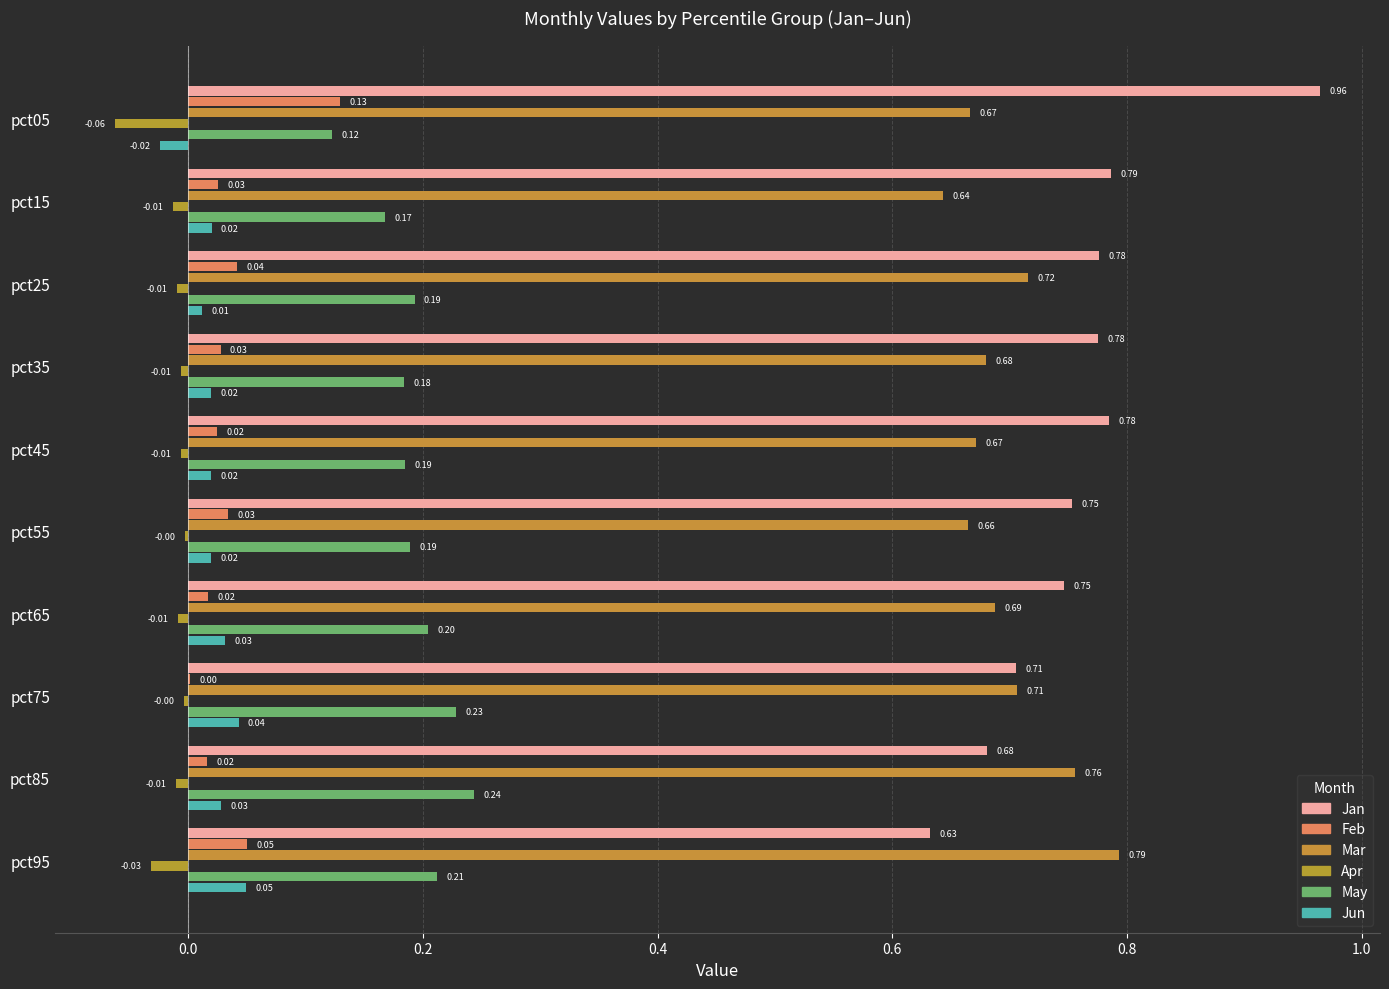

Reading left to right, what are all the values shown in this chart?

Jan: pct05=1.0	pct15=0.8	pct25=0.8	pct35=0.8	pct45=0.8	pct55=0.8	pct65=0.7	pct75=0.7	pct85=0.7	pct95=0.6
Feb: pct05=0.1	pct15=0.0	pct25=0.0	pct35=0.0	pct45=0.0	pct55=0.0	pct65=0.0	pct75=0.0	pct85=0.0	pct95=0.1
Mar: pct05=0.7	pct15=0.6	pct25=0.7	pct35=0.7	pct45=0.7	pct55=0.7	pct65=0.7	pct75=0.7	pct85=0.8	pct95=0.8
Apr: pct05=-0.1	pct15=-0.0	pct25=-0.0	pct35=-0.0	pct45=-0.0	pct55=-0.0	pct65=-0.0	pct75=-0.0	pct85=-0.0	pct95=-0.0
May: pct05=0.1	pct15=0.2	pct25=0.2	pct35=0.2	pct45=0.2	pct55=0.2	pct65=0.2	pct75=0.2	pct85=0.2	pct95=0.2
Jun: pct05=-0.0	pct15=0.0	pct25=0.0	pct35=0.0	pct45=0.0	pct55=0.0	pct65=0.0	pct75=0.0	pct85=0.0	pct95=0.0